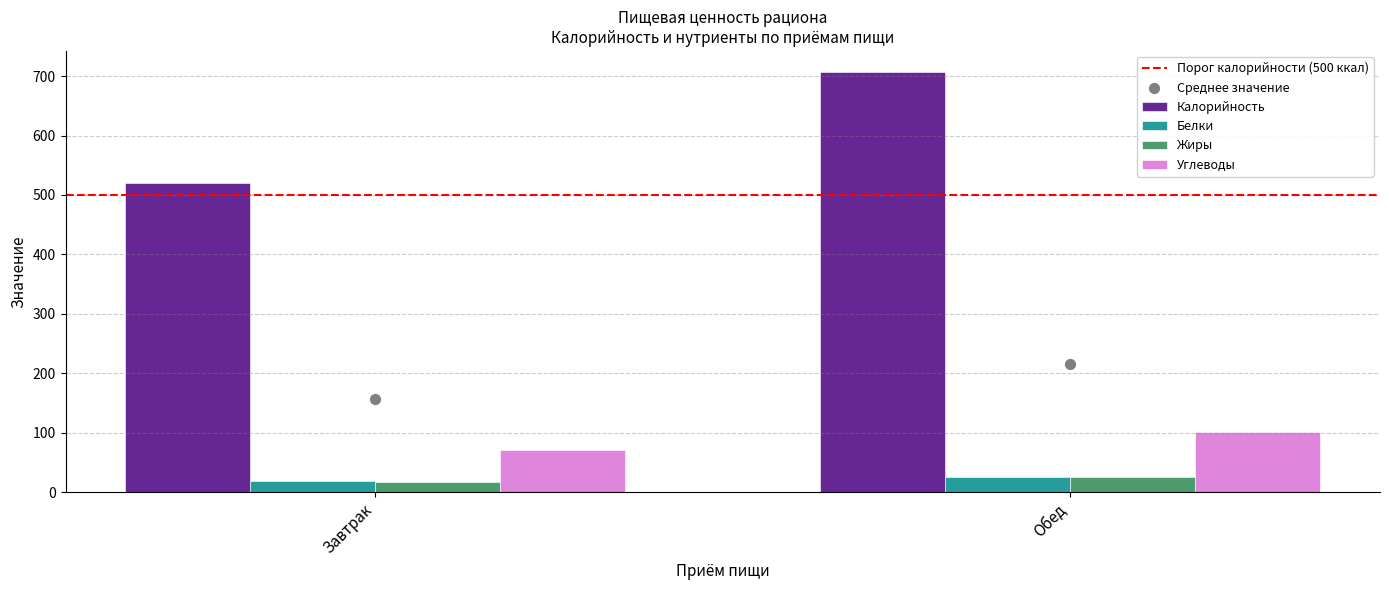

What is the total value across all series at Завтрак?

1285.3